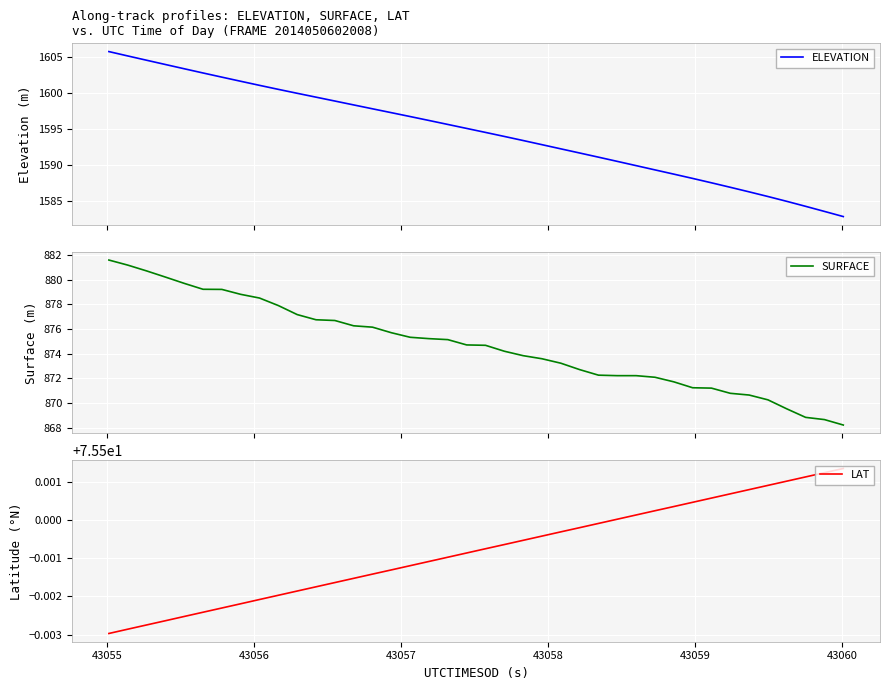

What is the highest value of the ELEVATION series?

1605.7